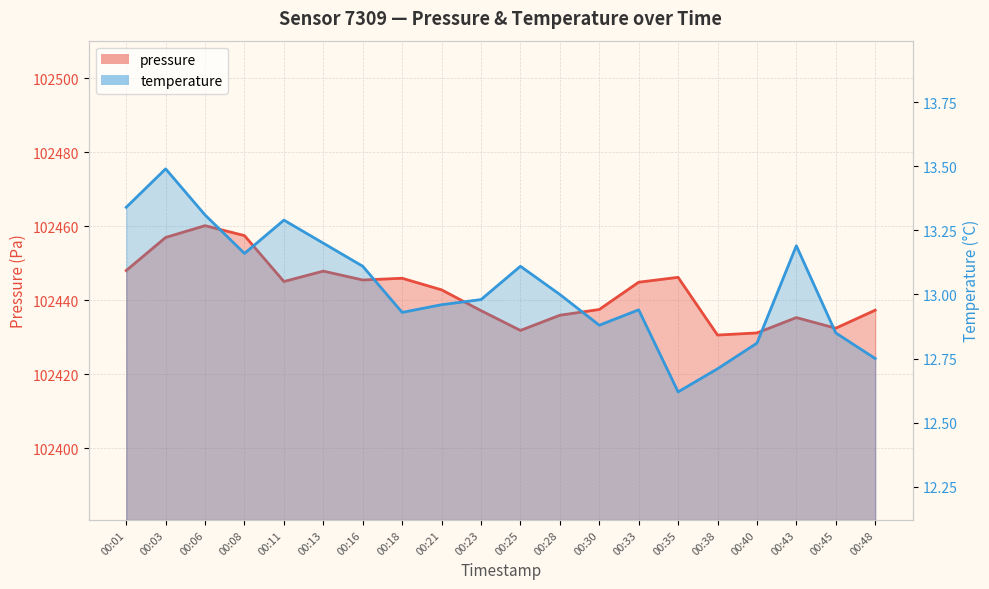

What is the difference between the pressure values at 00:40 and 00:25?

0.7